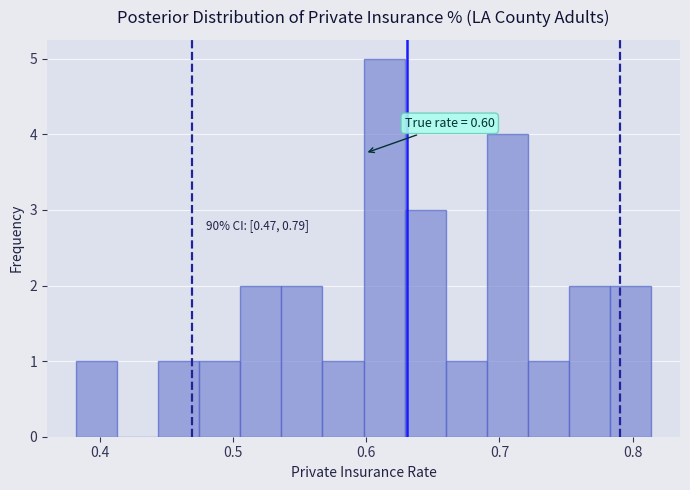

Around what value on the x-axis is the tallest bar? Give the approximate position of its centre, as read against the axis.

0.61